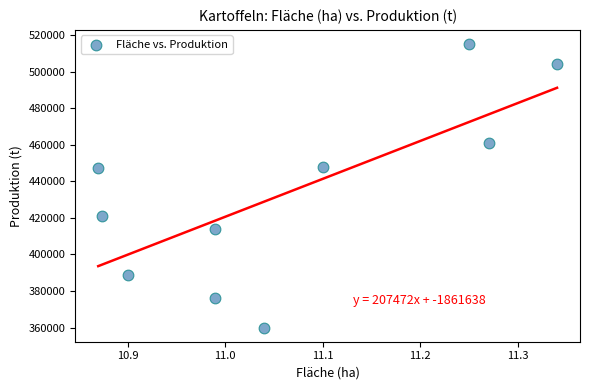

What is the average Y value?

433500